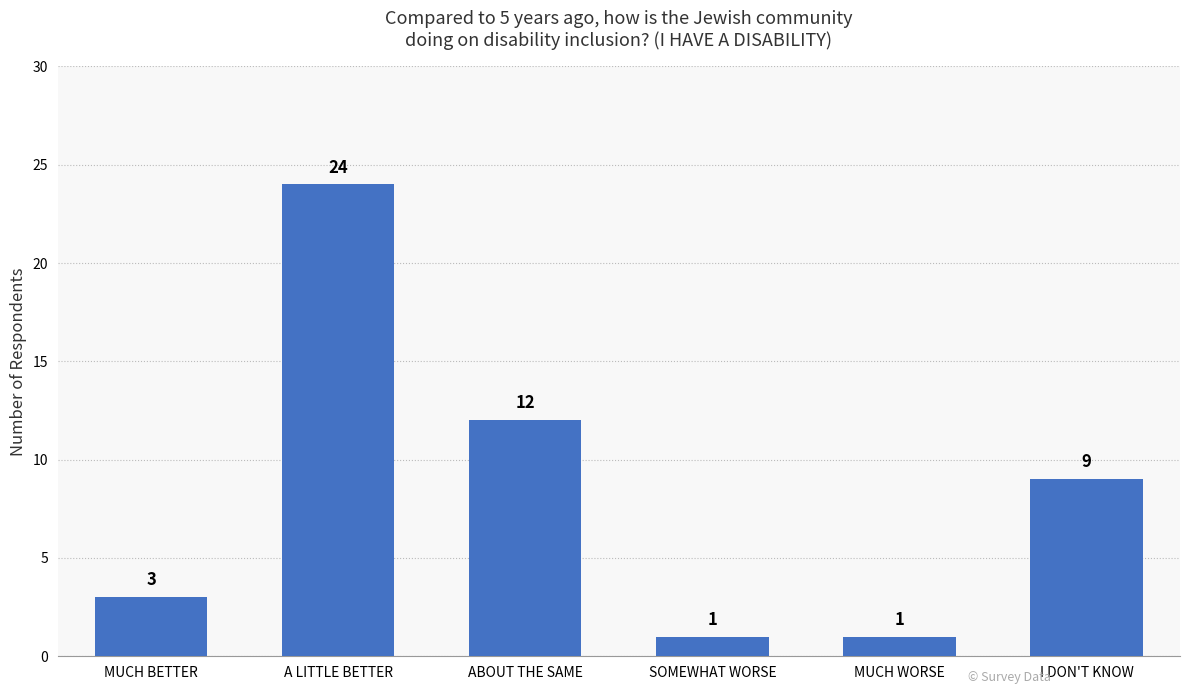

What is the label of the 5th bar from the left?

MUCH WORSE